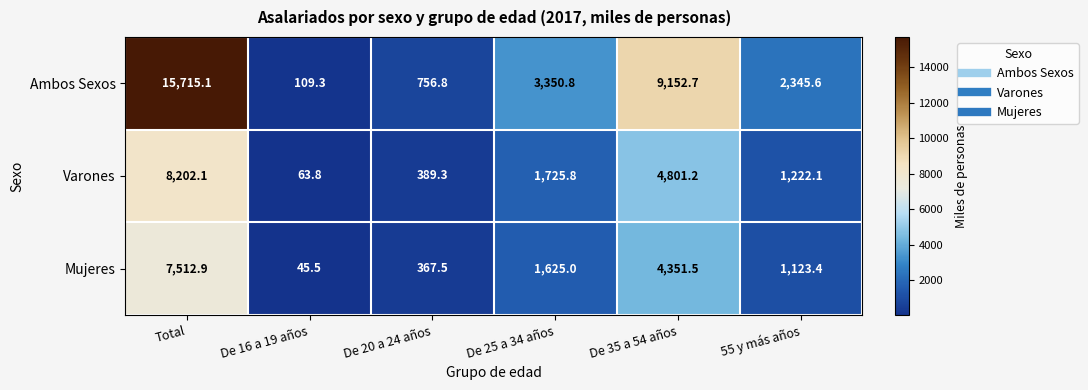

Which series has the largest range (max minus min)?

Ambos Sexos